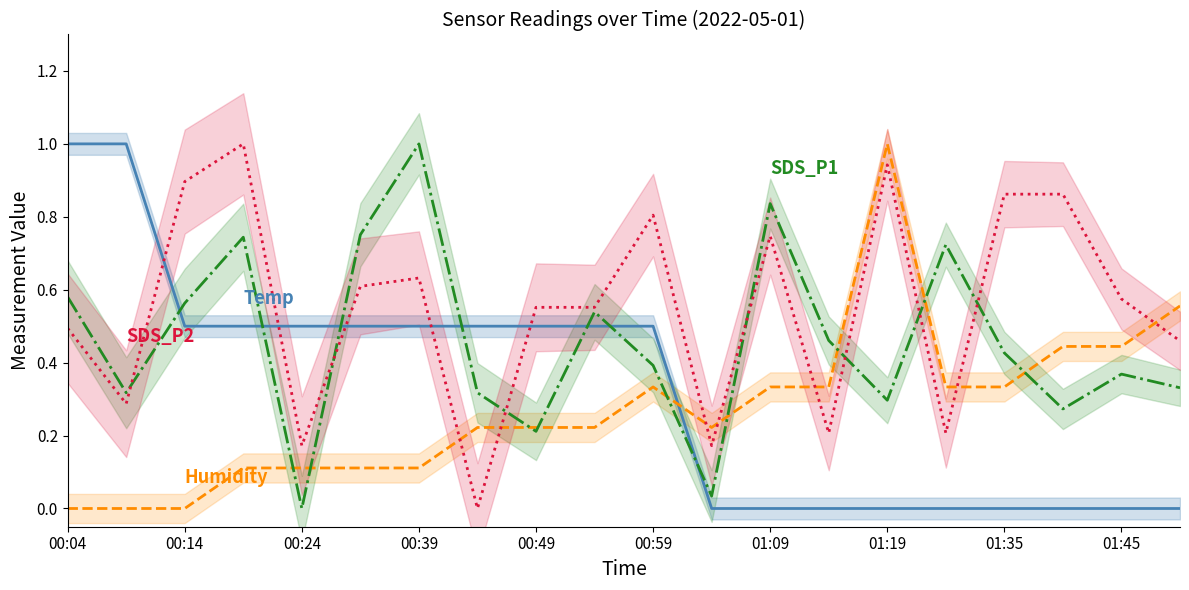

True or false: Humidity has more than 2 points higher than both neighbors.

False